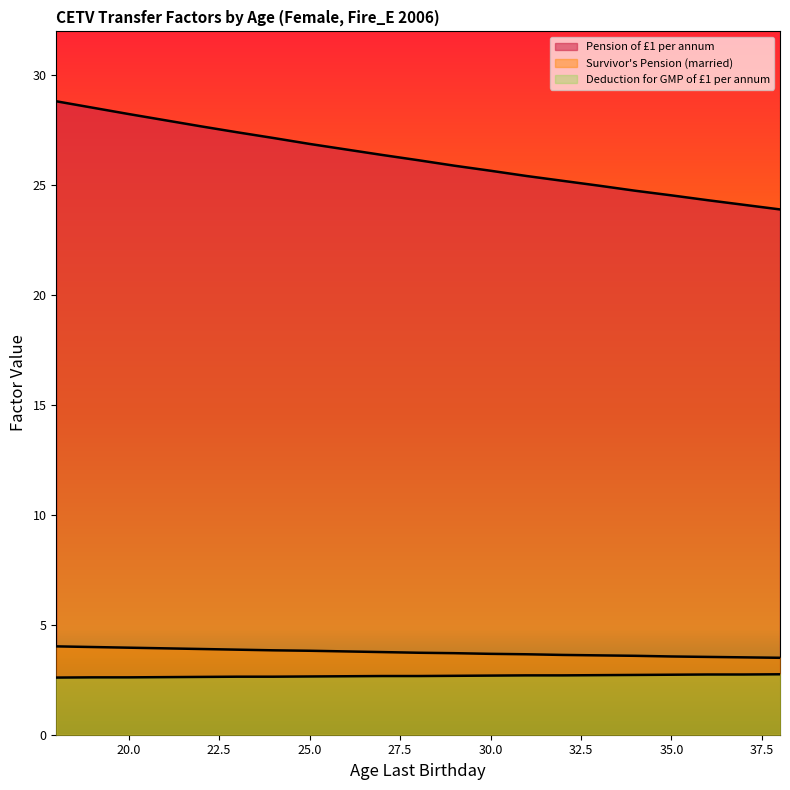

Which has a higher value, 34 or 38?

34